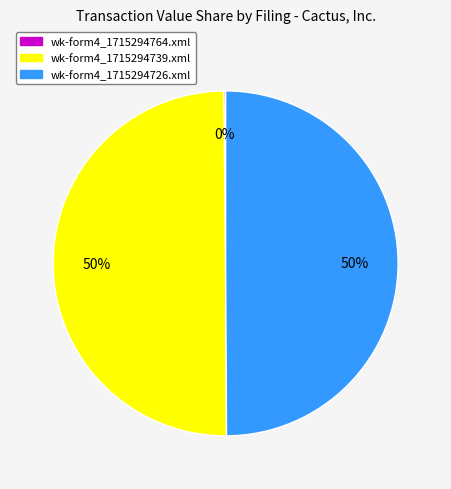

To the nearest percent, what is the average slice percentage?

33%